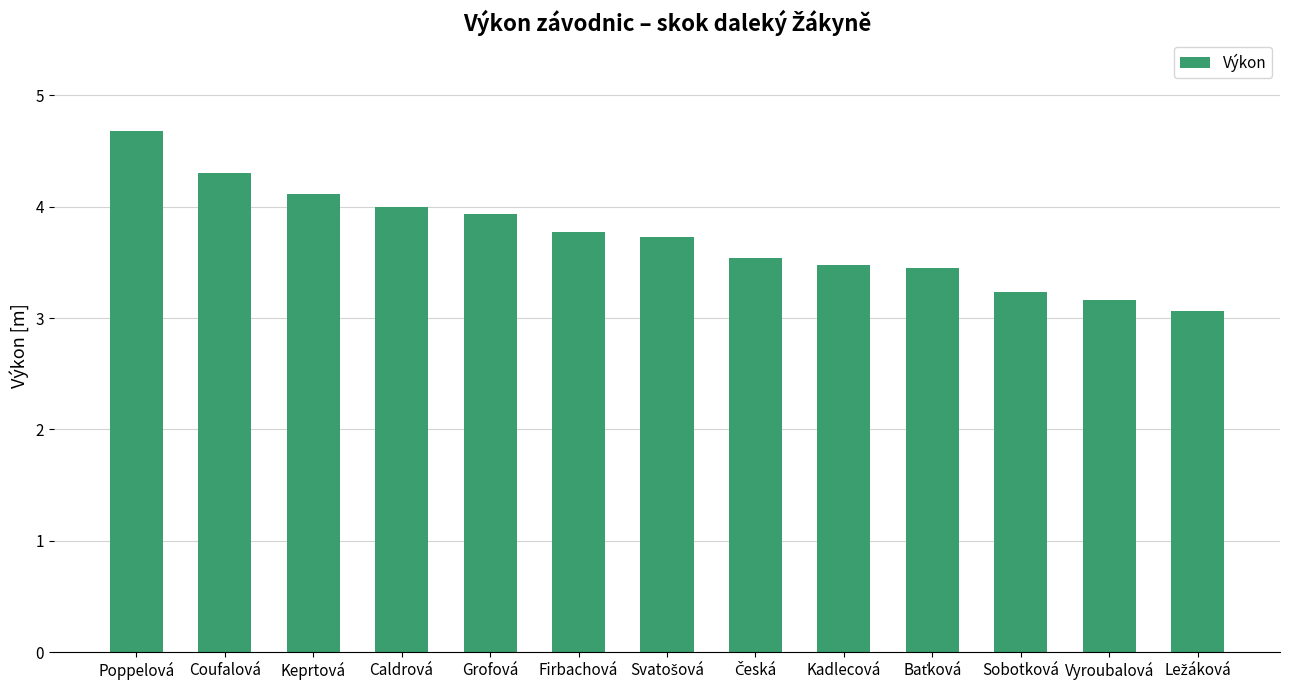

Are the bars horizontal?

No